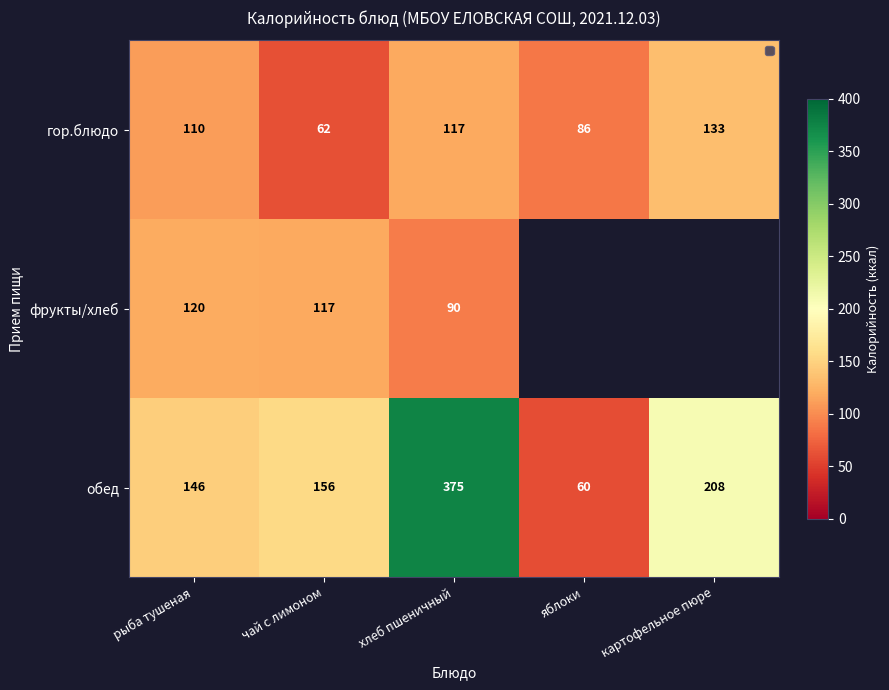

What value does the гор.блюдо series have at хлеб пшеничный?

117